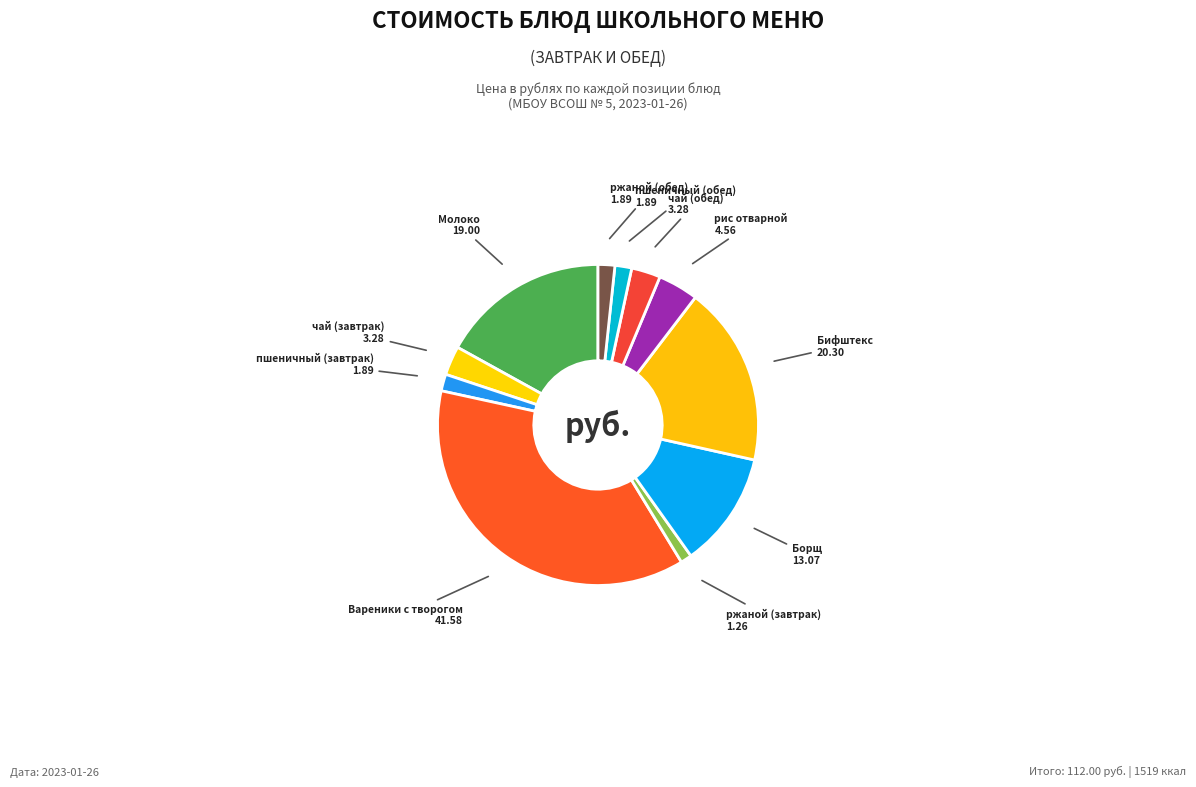

How many slices are in this pie chart?

11